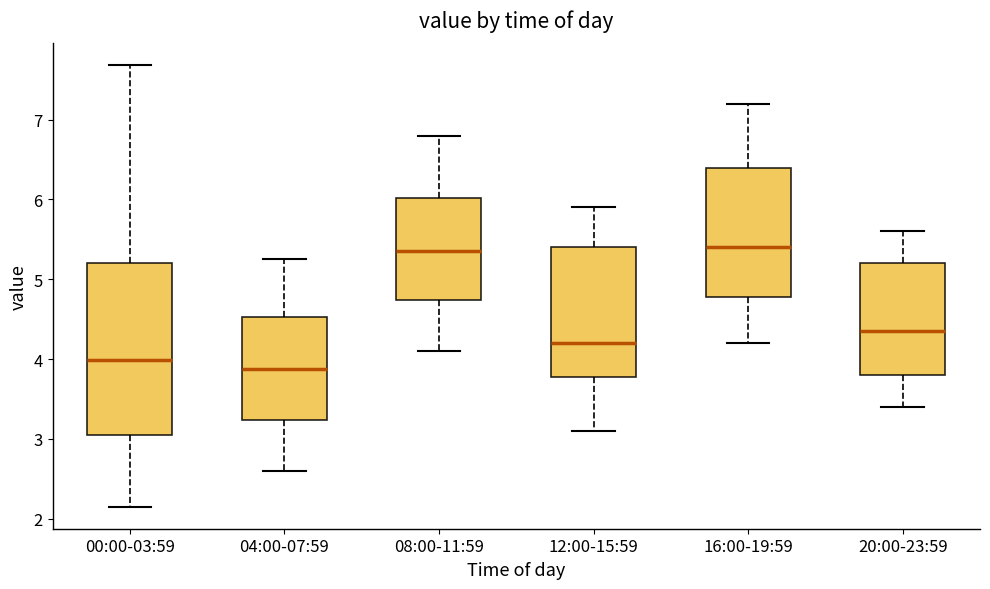

Reading left to right, transcribe this box plot: for each box, give where its median line is, the range the box spans, and where its two whiskers end, as read against the y-axis. The values are not printed on the chart, so give them approximately, as read against the axis.

00:00-03:59: median 4.0, box 3.0 to 5.2, whiskers 2.2 to 7.7
04:00-07:59: median 3.9, box 3.2 to 4.5, whiskers 2.6 to 5.3
08:00-11:59: median 5.4, box 4.7 to 6.0, whiskers 4.1 to 6.8
12:00-15:59: median 4.2, box 3.8 to 5.4, whiskers 3.1 to 5.9
16:00-19:59: median 5.4, box 4.8 to 6.4, whiskers 4.2 to 7.2
20:00-23:59: median 4.4, box 3.8 to 5.2, whiskers 3.4 to 5.6